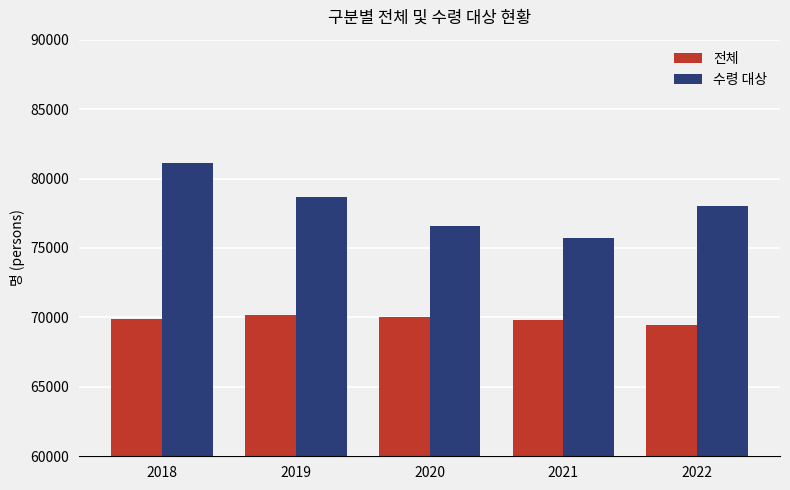

At how many categories does at least one series exceed 70620?

5